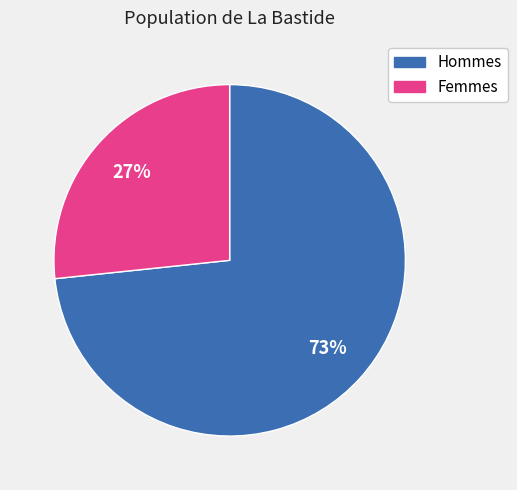

To the nearest percent, what is the average slice percentage?

50%